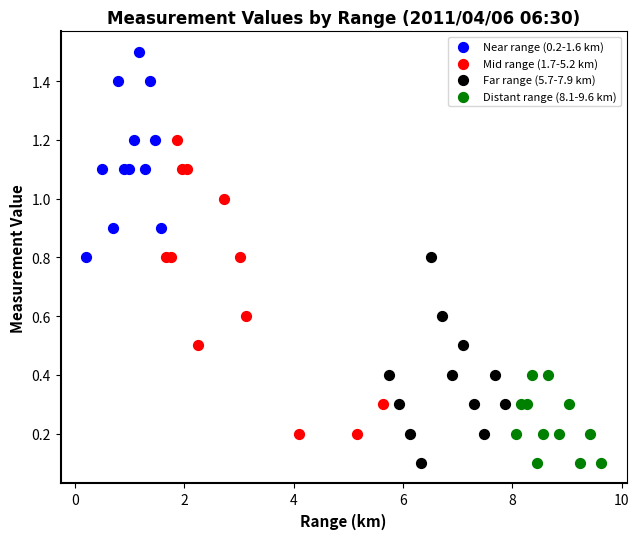

Which series has the largest Y range (max minus min)?

Mid range (1.7-5.2 km)